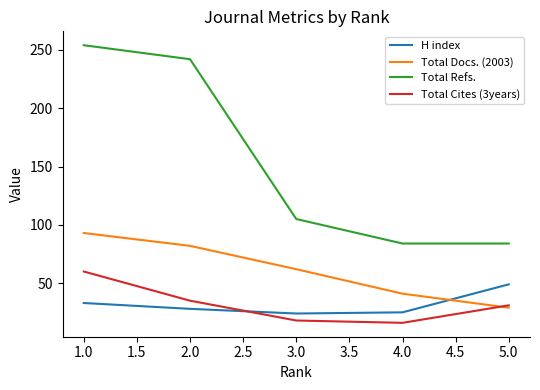

What is the difference between the highest and lowest values at 2.0?

214